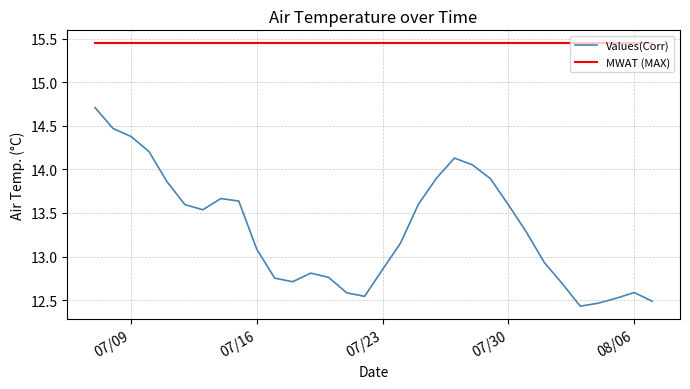

List the series in order of their peak value, highest first.

MWAT (MAX), Values(Corr)